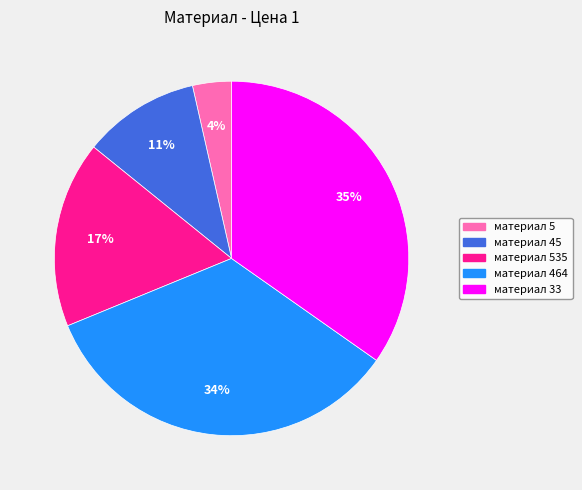

To the nearest percent, what is the difference between the largest and smallest slice percentages?

31%